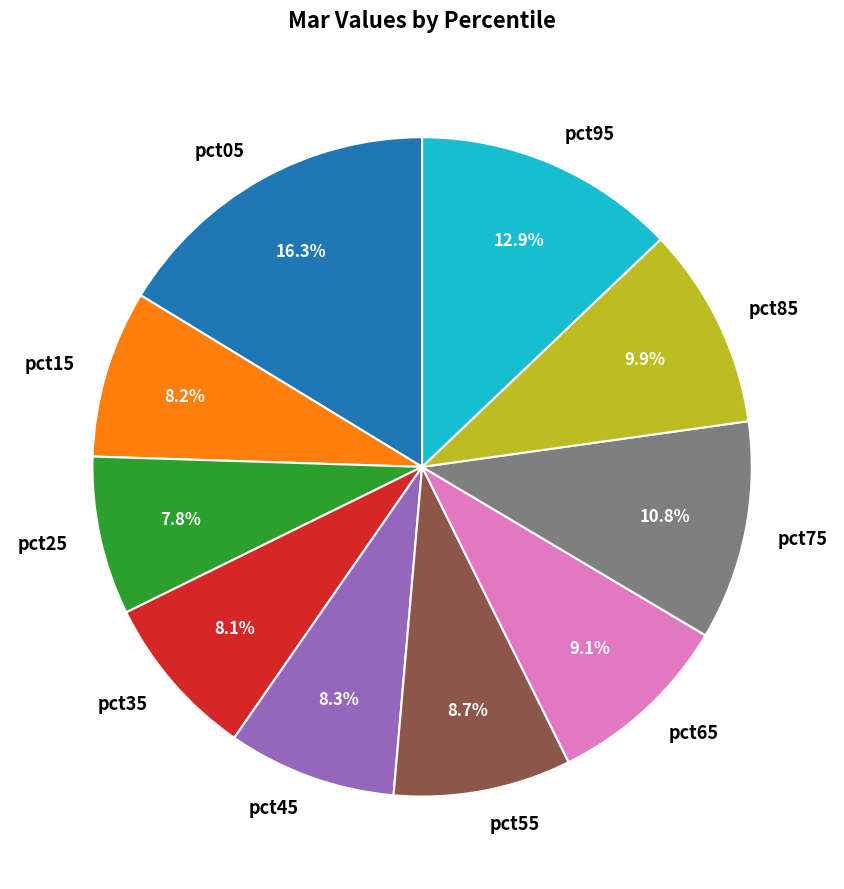

What percentage is NOT represented by pct15?

91.8%